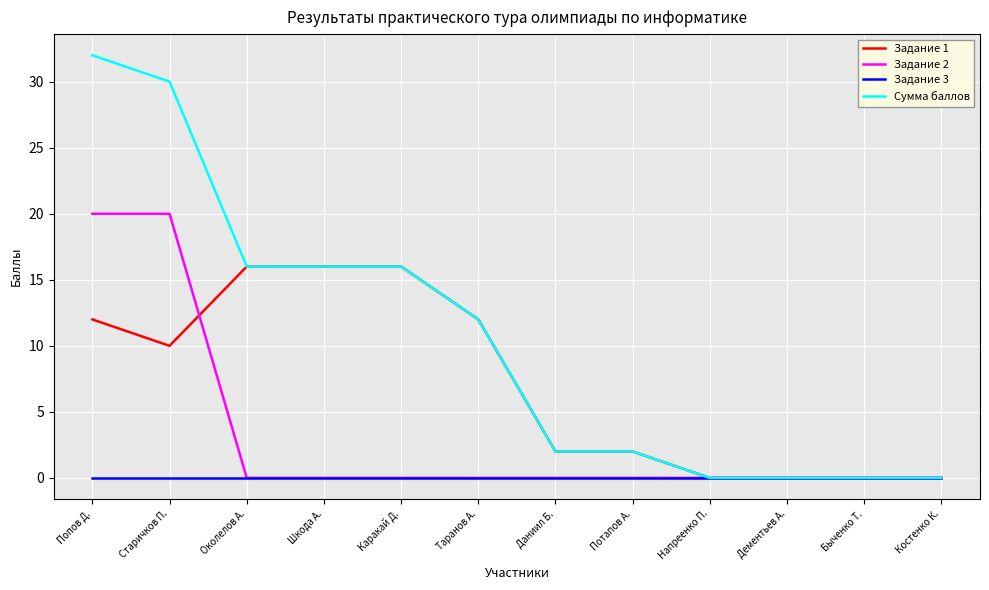

Where does the Задание 1 series first go above 10?

Попов Д.